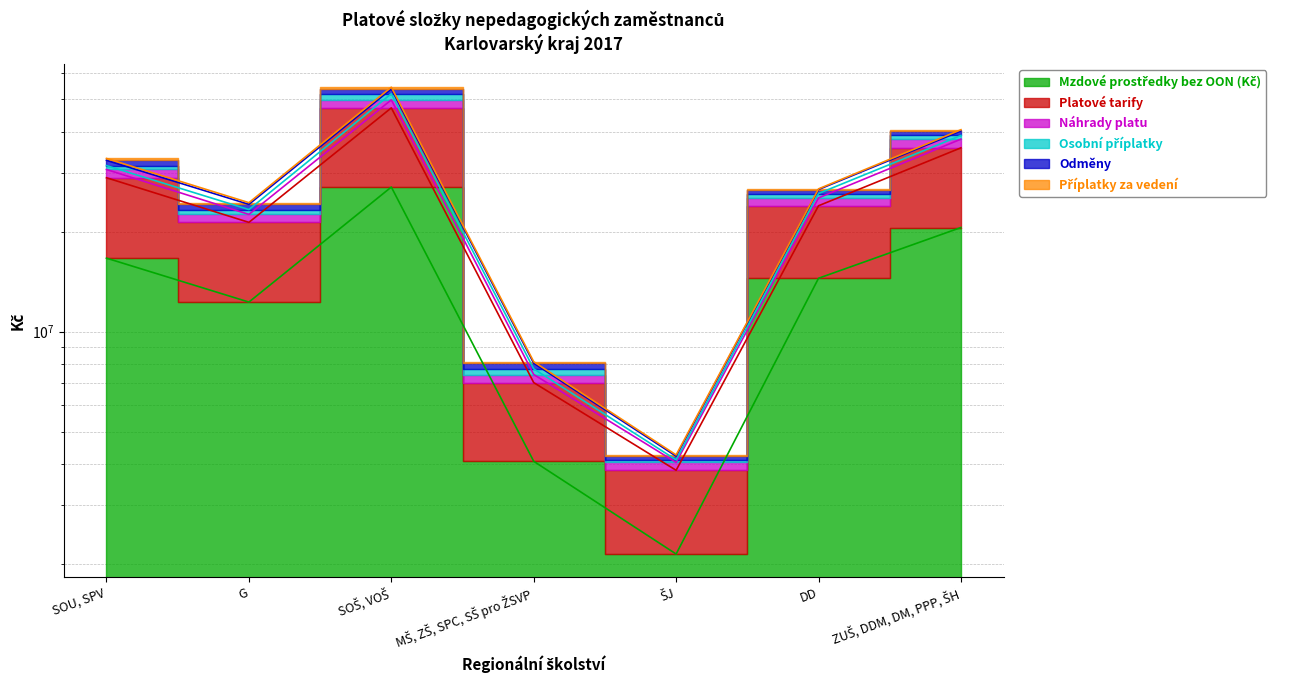

At which label does Odměny first exceed 26770191?

SOU, SPV